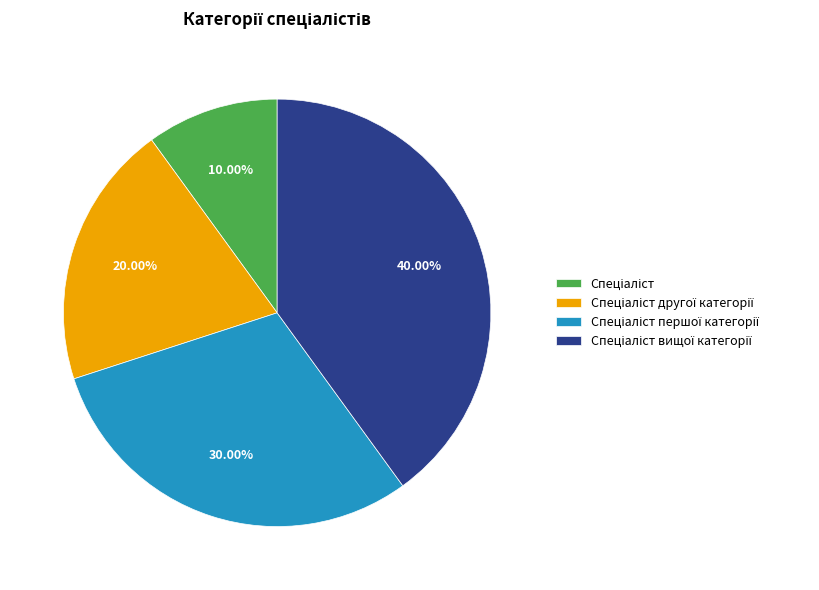

Is there any slice that represents more than half of the pie?

No